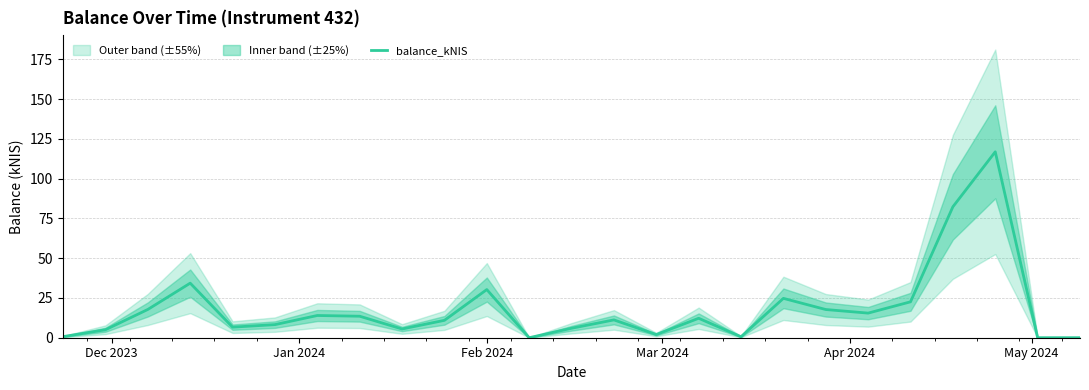

What is the highest value of the balance_kNIS series?

116.9